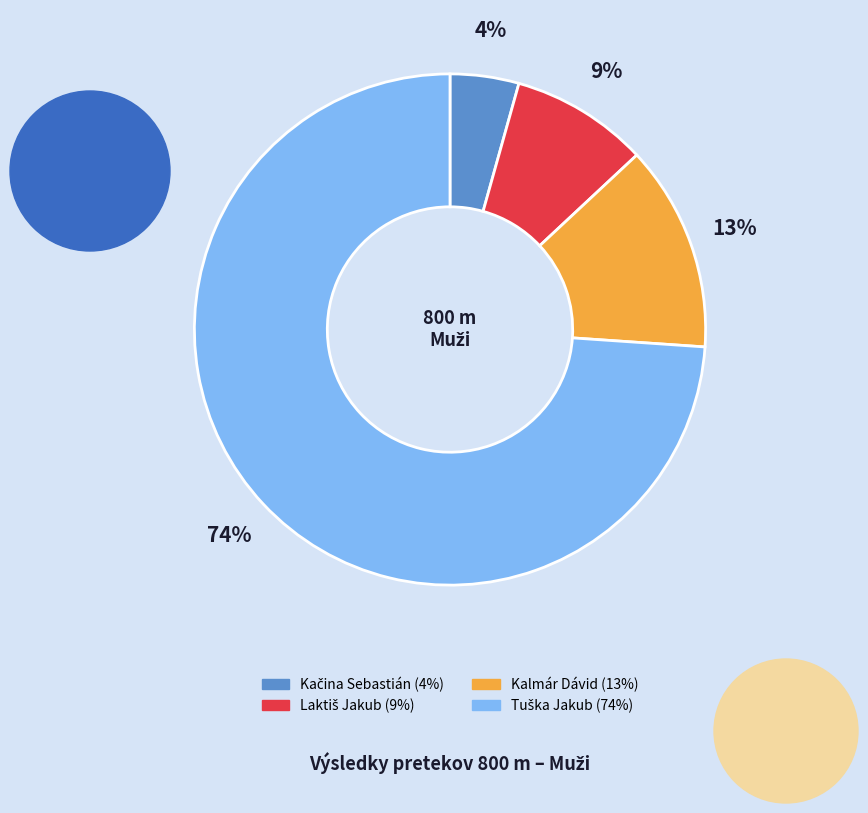

To the nearest percent, what percentage of the pie is Kalmár Dávid?

13%